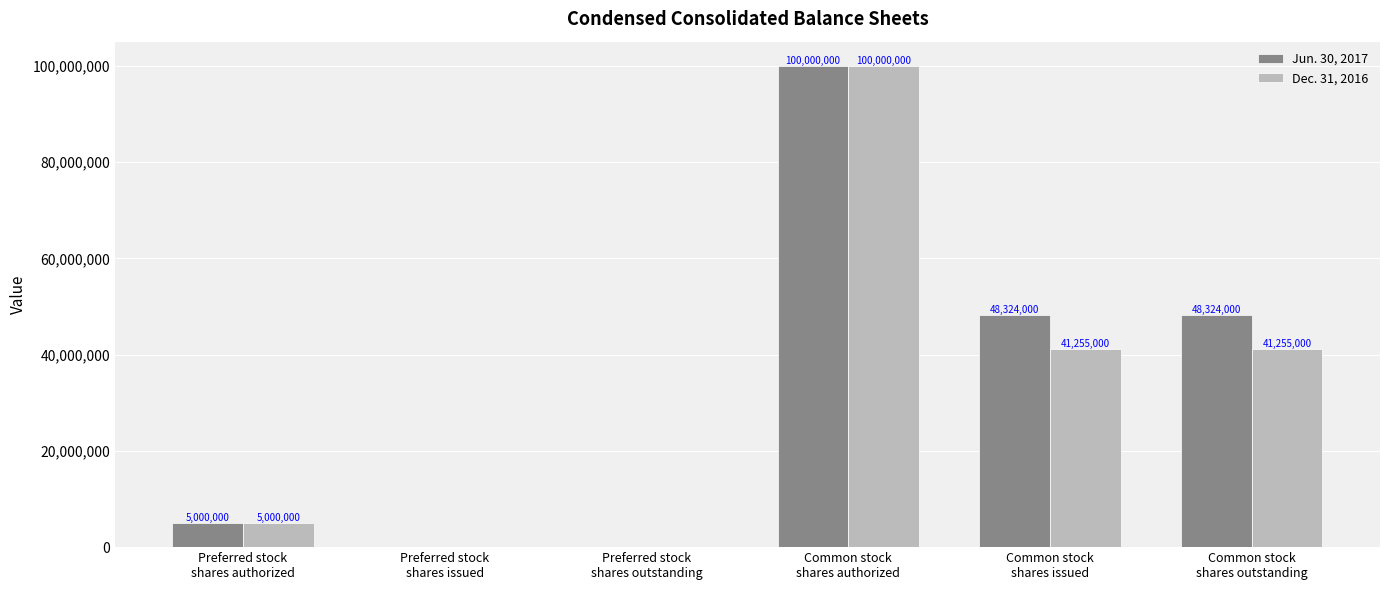

Which series has the largest total across all categories?

Jun. 30, 2017